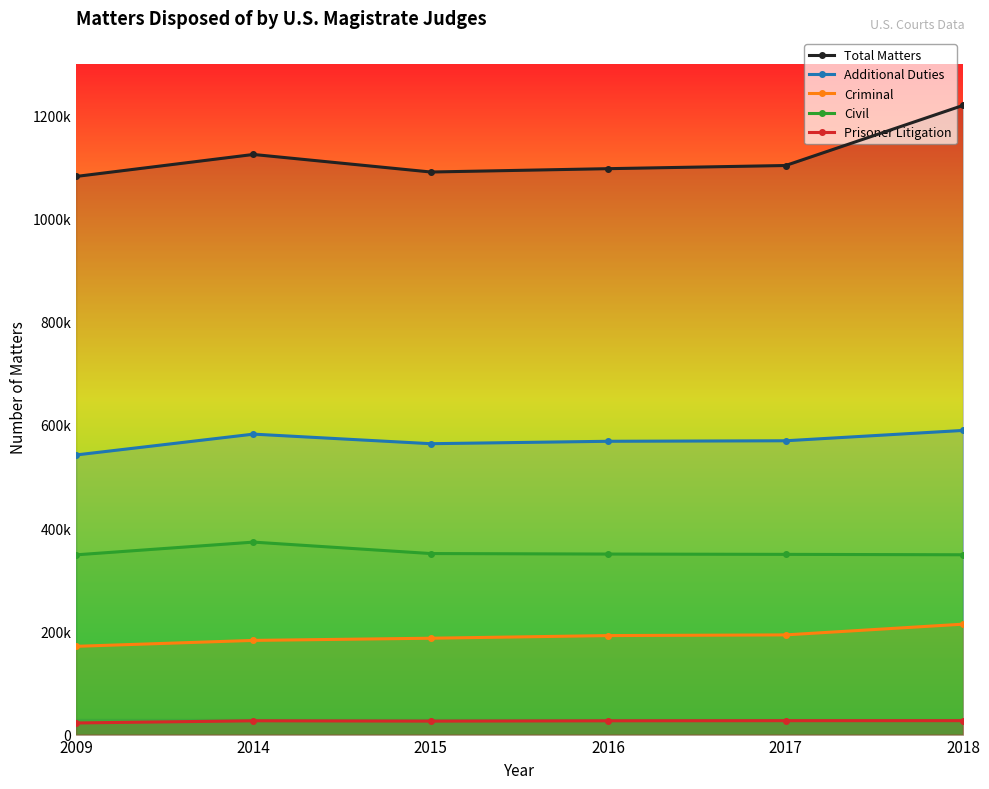

At which label is Civil closest to 360627?

2015